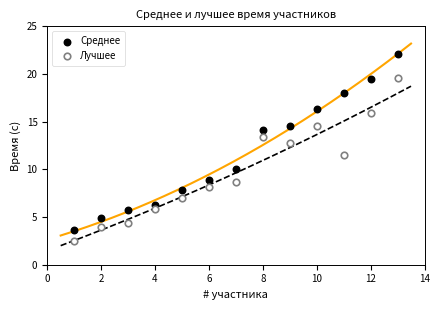

Across all data points, what is the range of X values (max minus min)?

12.0